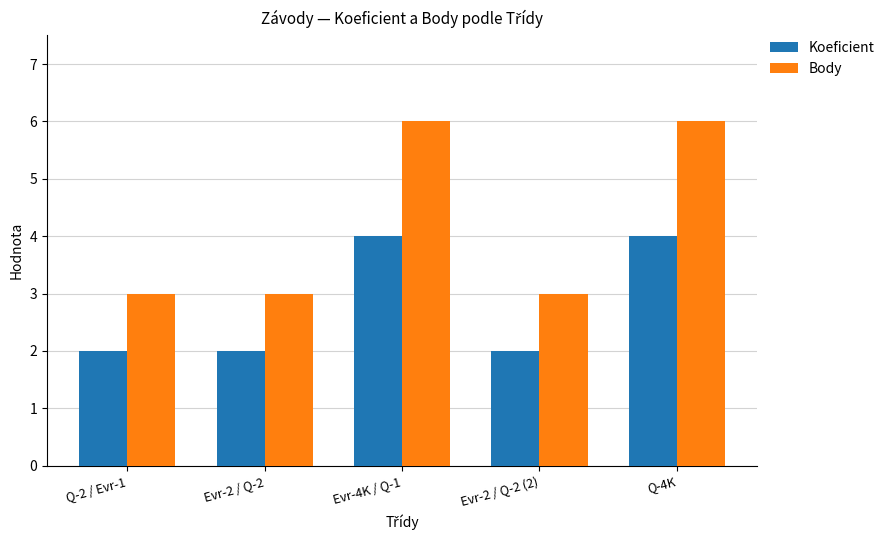

What is the value of the Koeficient bar at the 5th from the left?

4